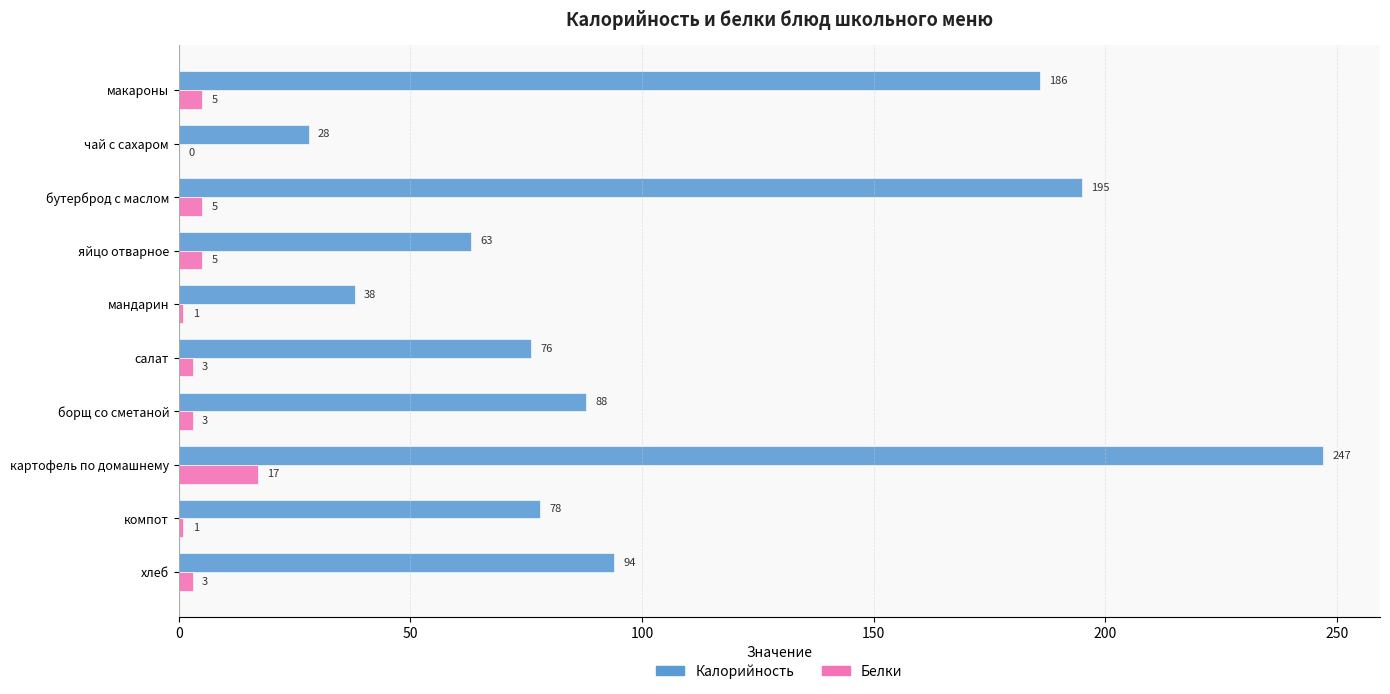

The Калорийность series shows 28 at чай с сахаром. True or false?

True